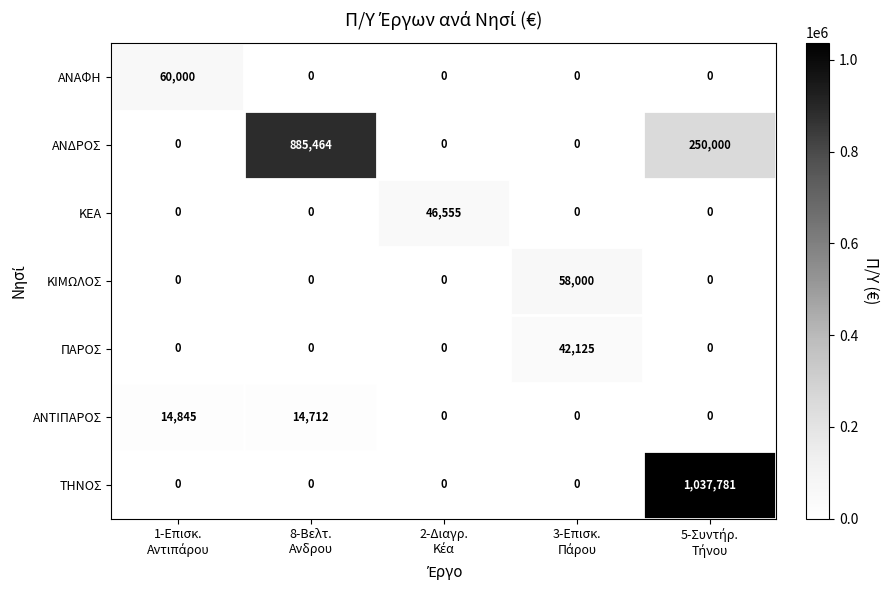

Which series has the largest total across all categories?

ΑΝΔΡΟΣ